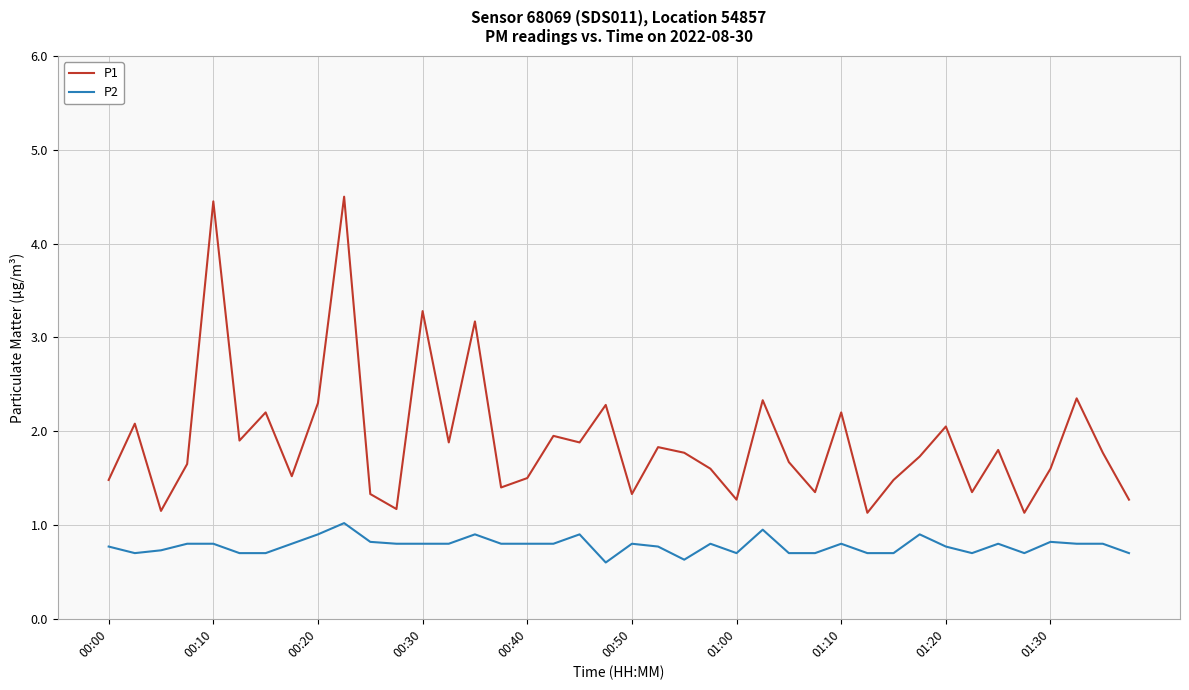

Which series has the widest spread of values?

P1